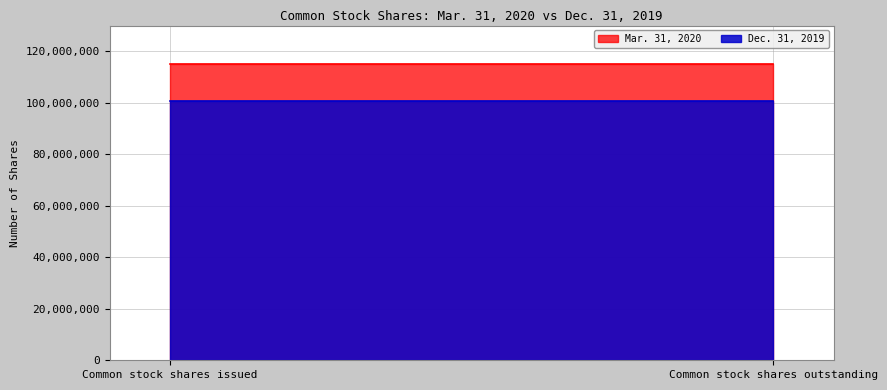

List the series in order of their peak value, lowest first.

Dec. 31, 2019, Mar. 31, 2020